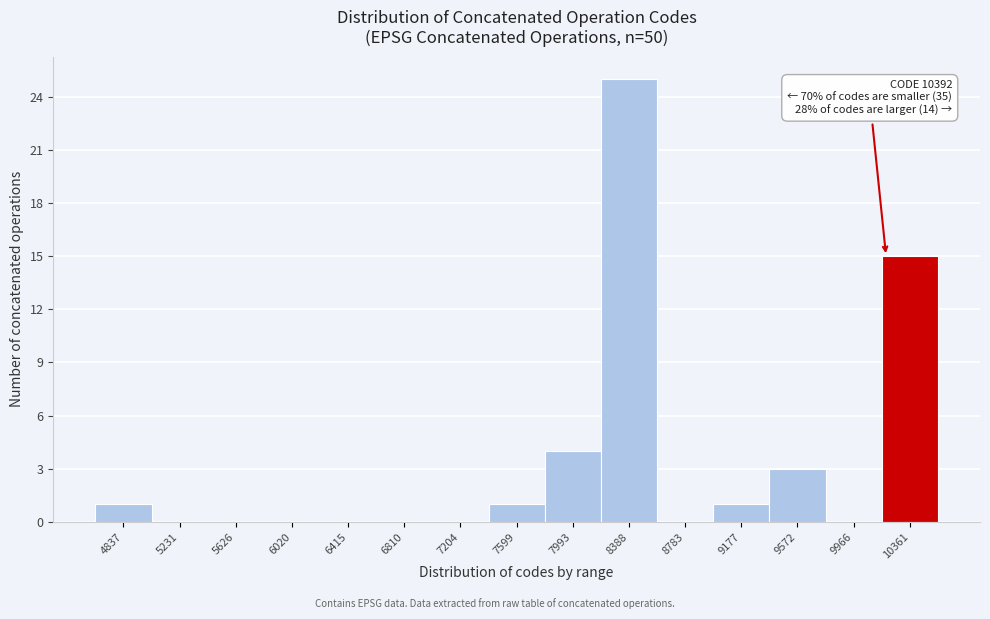

Reading left to right, what are all the values shown in this chart?

4837=1	5231=0	5626=0	6020=0	6415=0	6810=0	7204=0	7599=1	7993=4	8388=25	8783=0	9177=1	9572=3	9966=0	10361=15